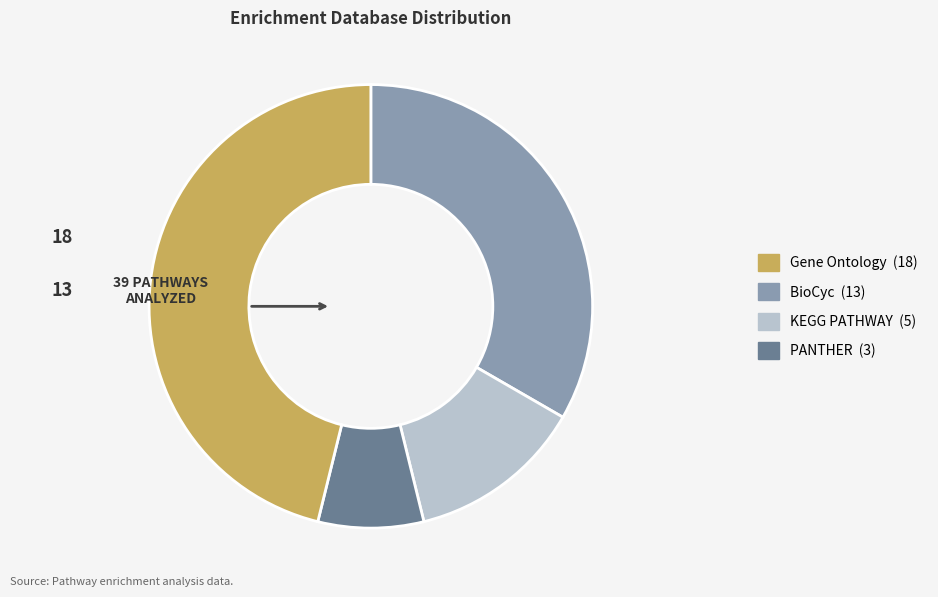

Is there a majority slice in this chart?

No